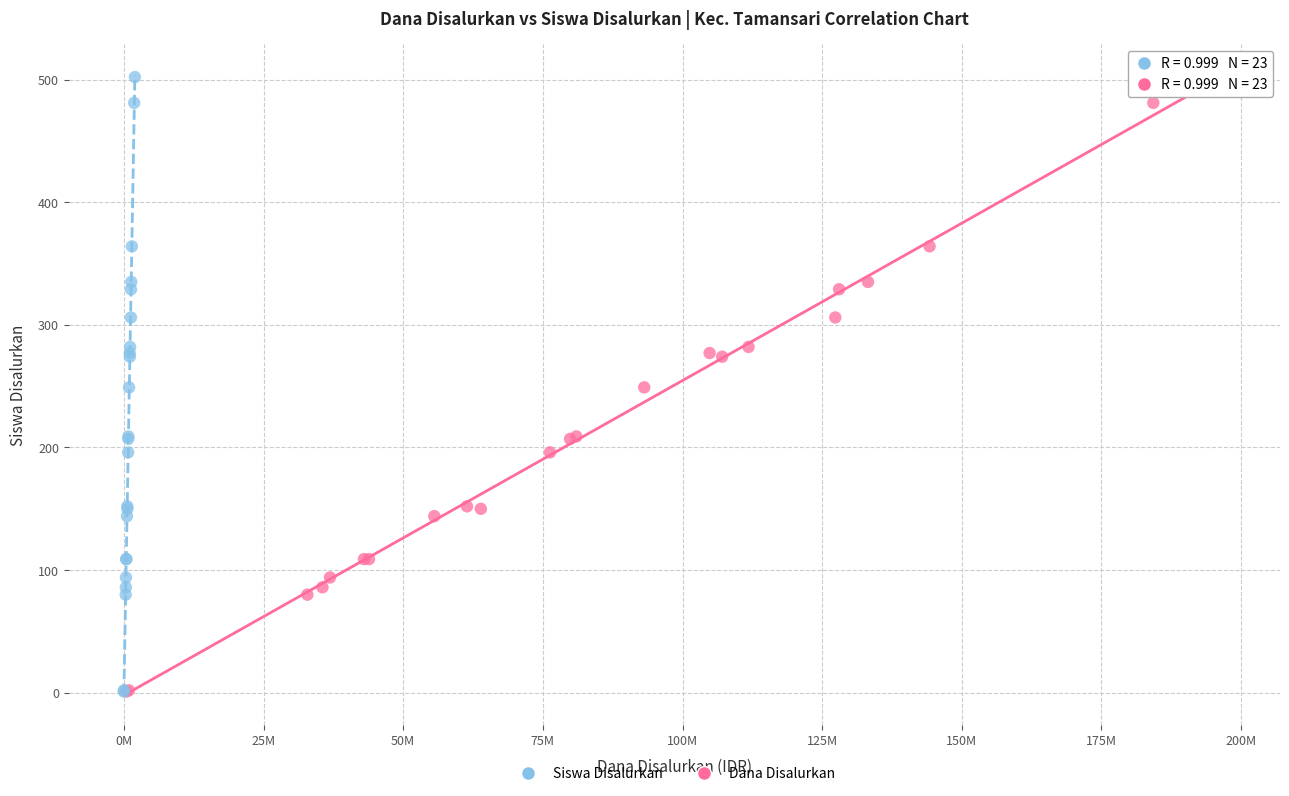

What are all the series names shown in the legend?

Siswa Disalurkan, Dana Disalurkan